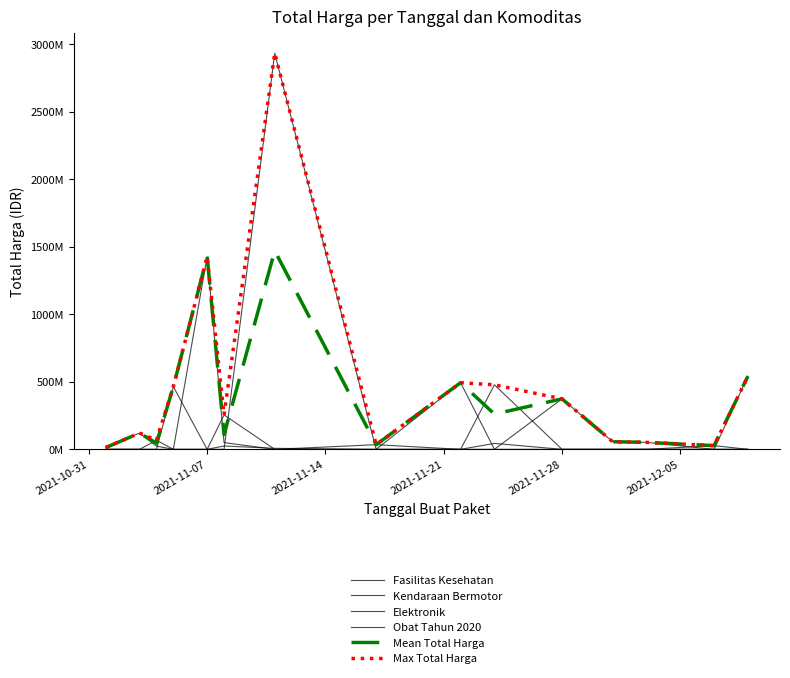

Does the chart display data point markers on the line(s)?

No